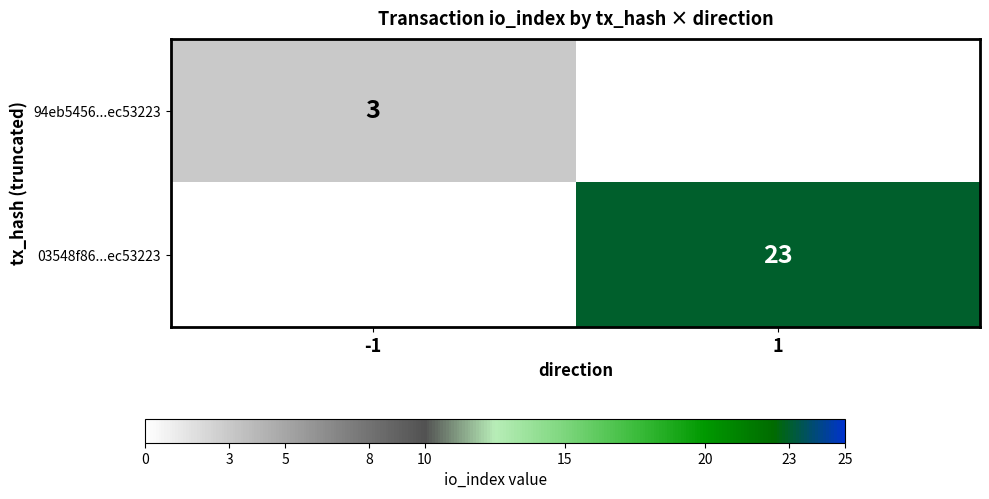

Is it true that 03548f86...ec53223 equals 11 at 1?

False